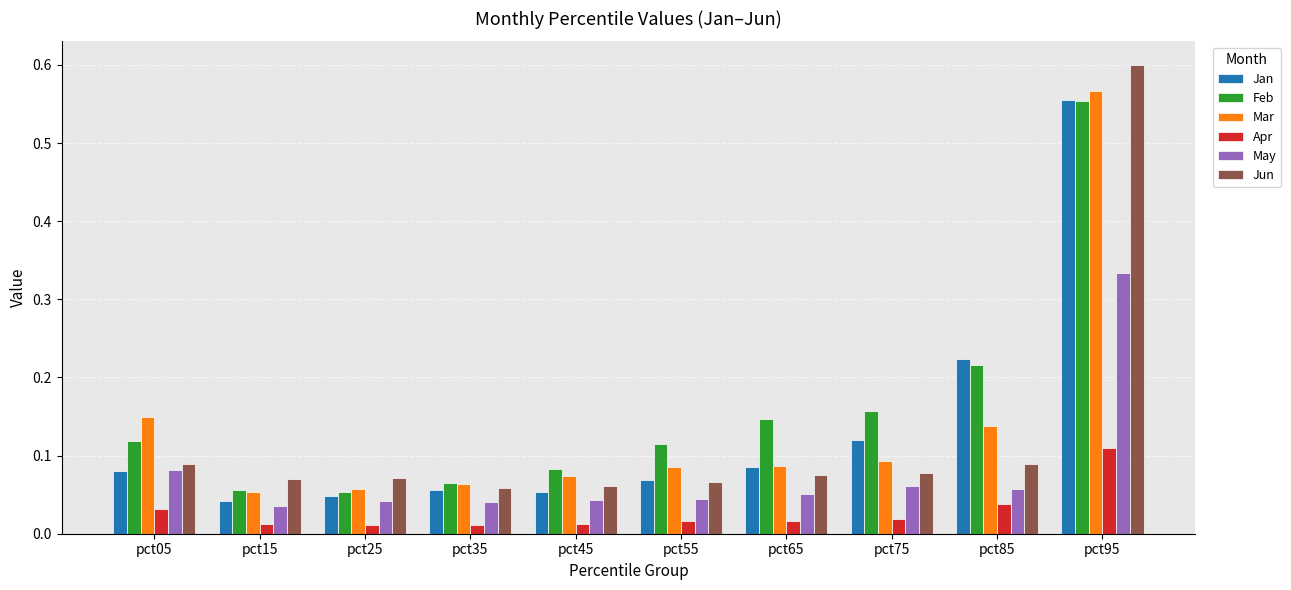

How many Jun values are between 0 and 1?

10